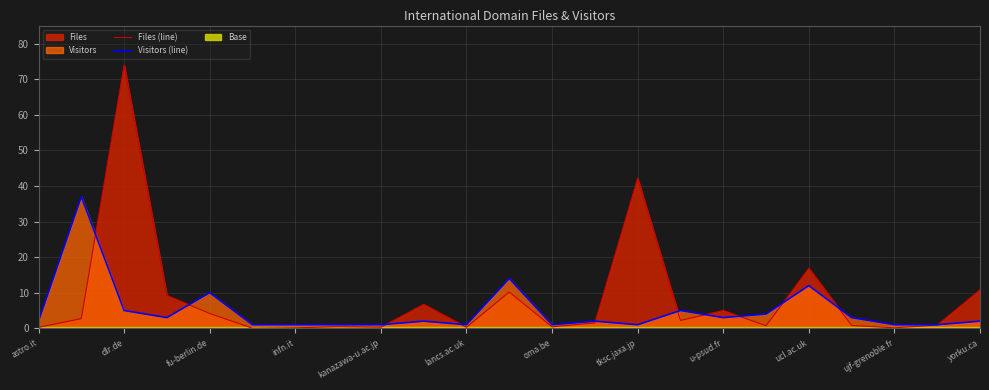

The Visitors (line) series shows 12.0 at ucl.ac.uk. True or false?

True